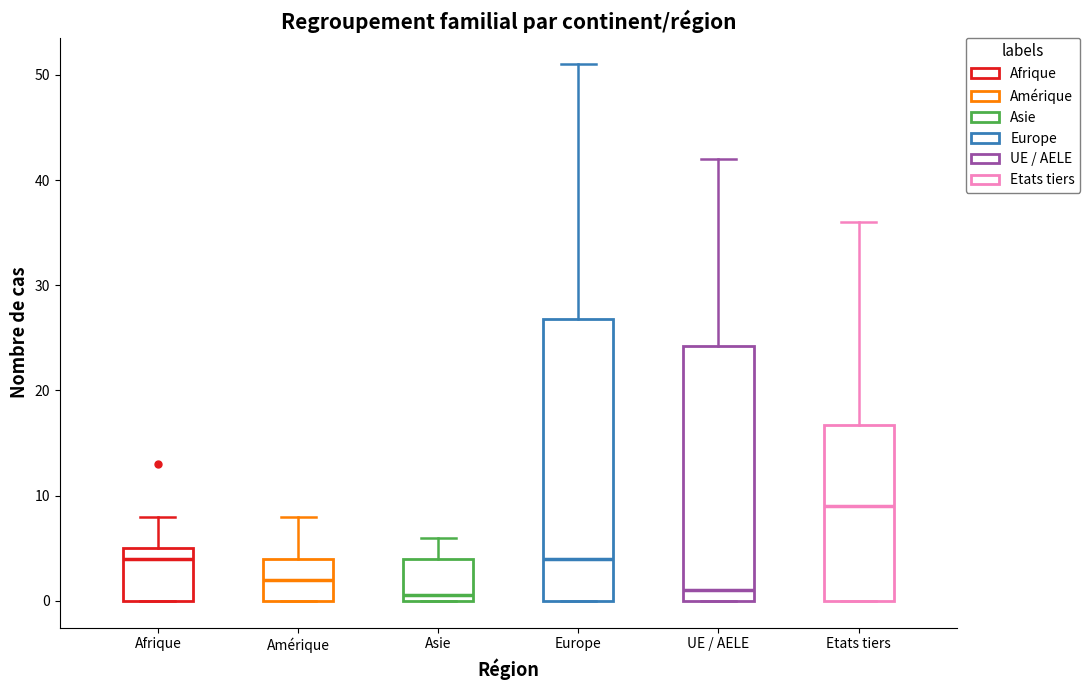

Where does the upper whisker of the box for Amérique end on the y-axis? The values are not printed on the chart, so give them approximately, as read against the axis.

8